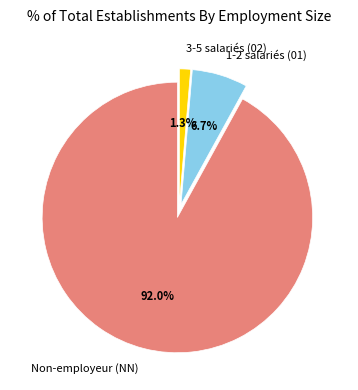

Combined, what portion of the pie is Non-employeur (NN) and 1-2 salariés (01)?

98.7%